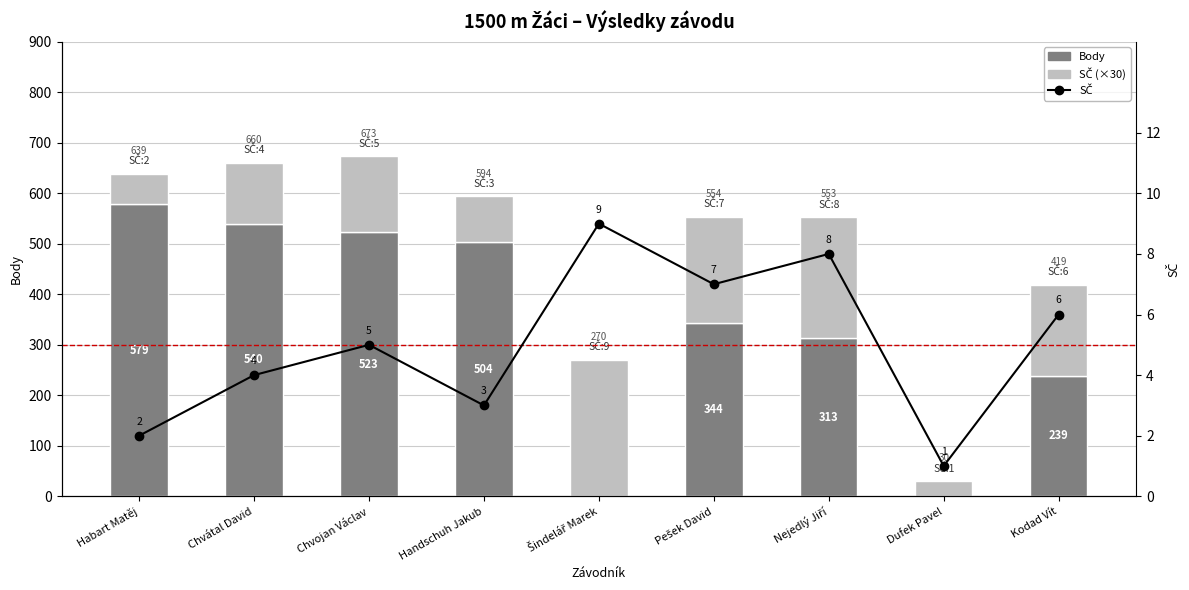

List the series in order of their overall mean, lowest first.

SČ, SČ (×30), Body